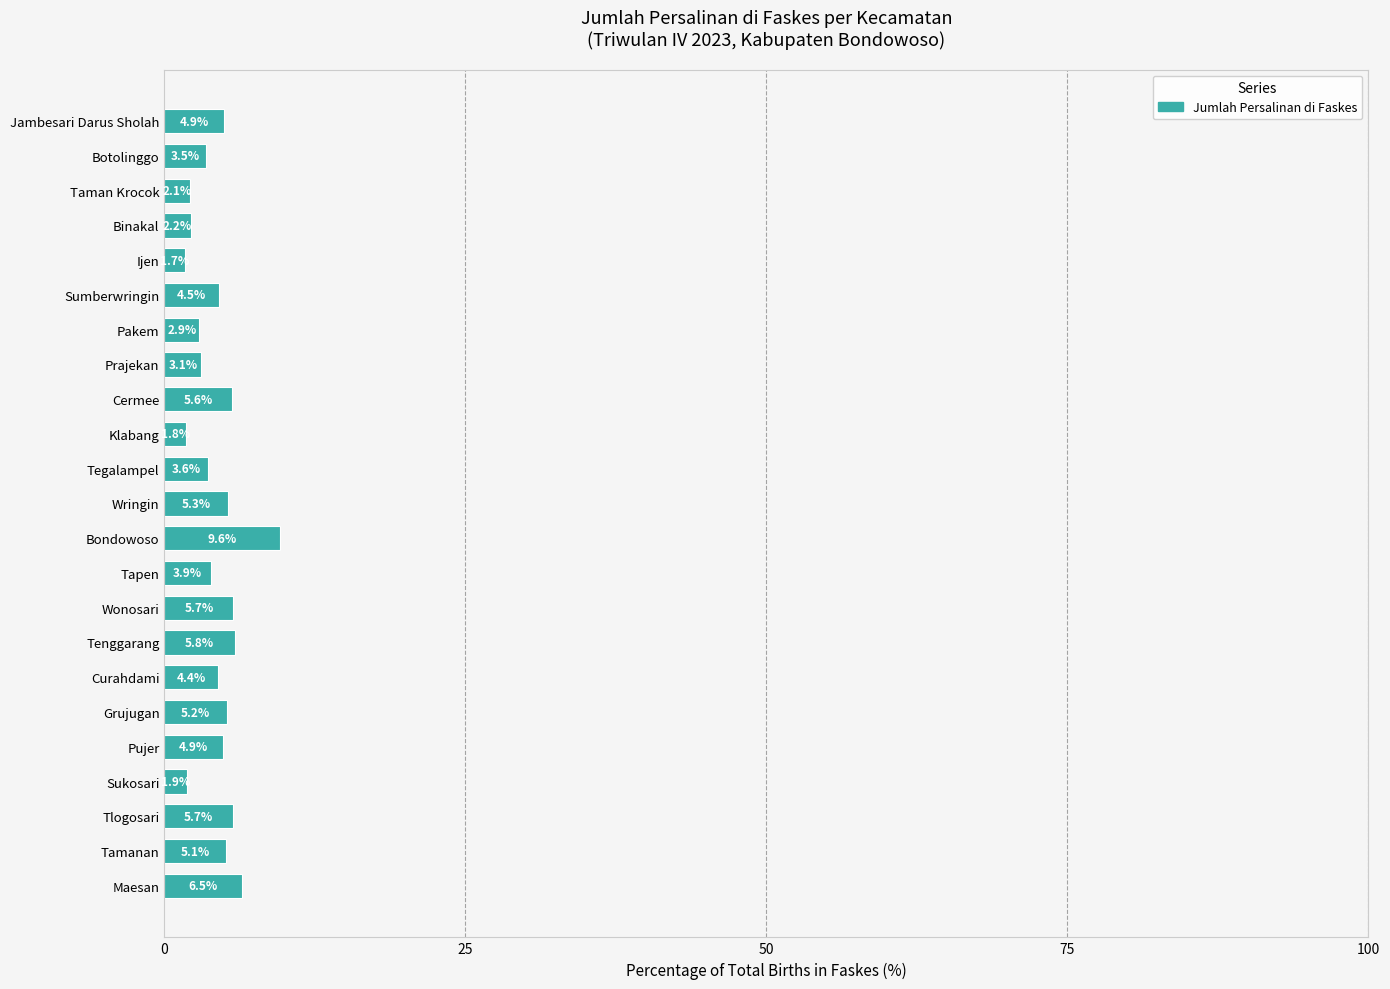

True or false: the data shows 4.9 at Pujer.

True